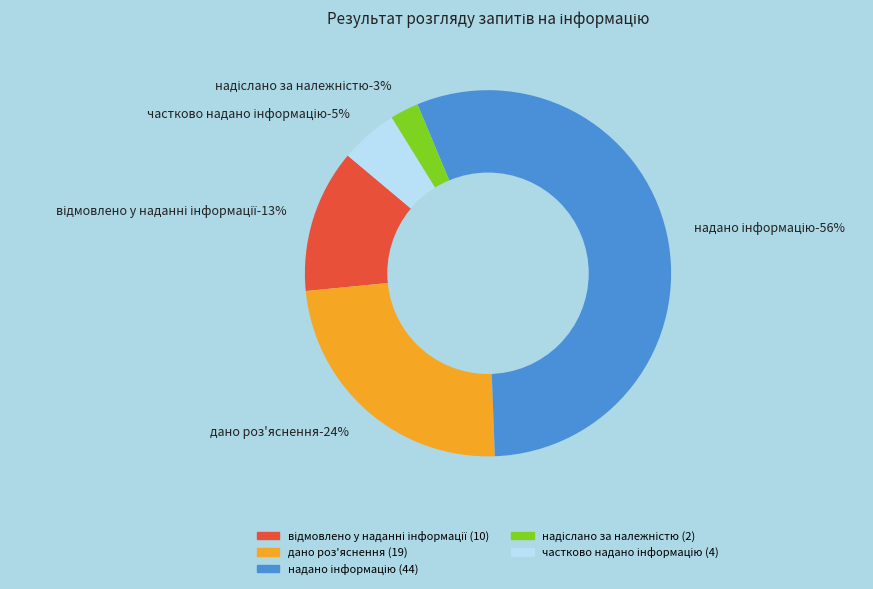

Which slice represents more than half of the pie?

надано інформацію